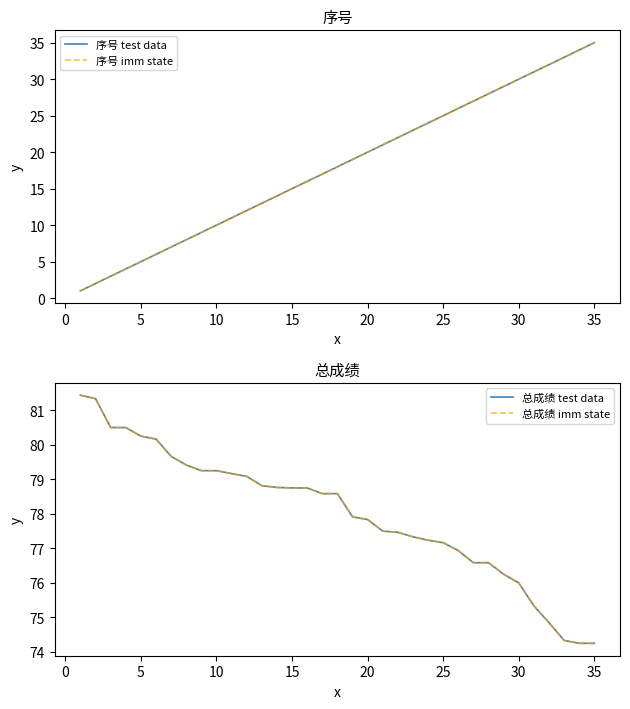

Which series has the largest total across all categories?

总成绩 test data